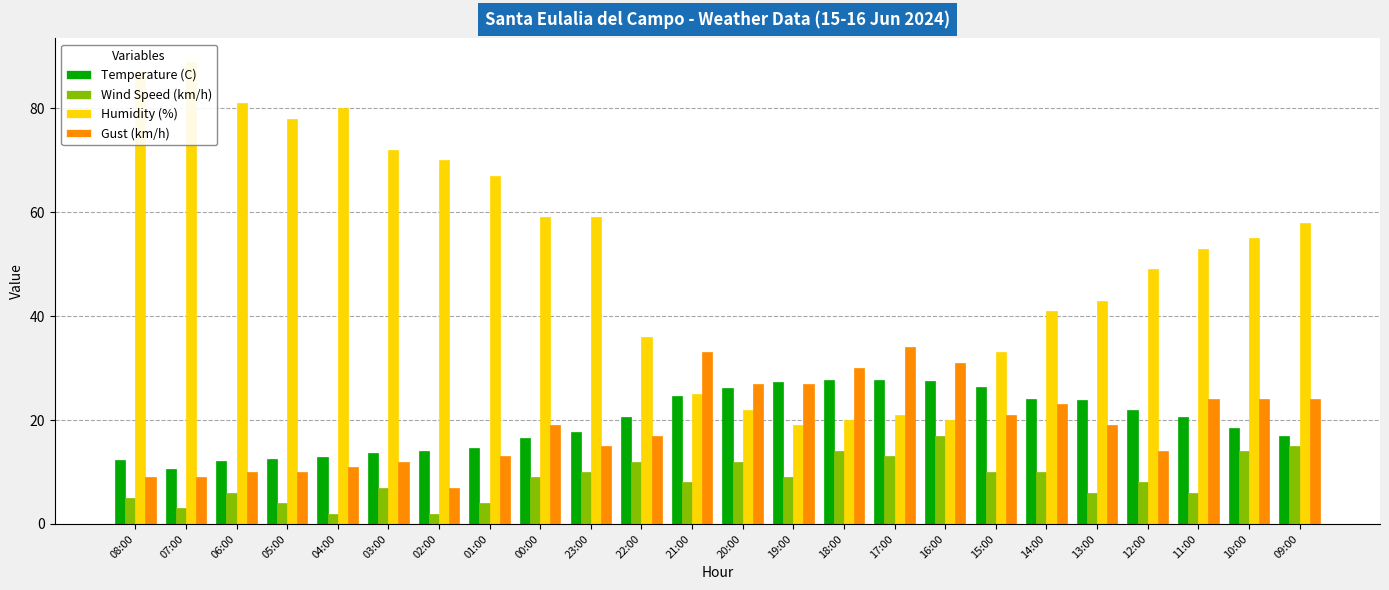

Reading right to left, extract all data points from this chart.

Temperature (C): 17.0	18.4	20.5	22.0	23.8	24.1	26.4	27.6	27.8	27.8	27.4	26.2	24.6	20.5	17.7	16.6	14.7	14.1	13.6	12.9	12.5	12.2	10.5	12.4
Wind Speed (km/h): 15.0	14.0	6.0	8.0	6.0	10.0	10.0	17.0	13.0	14.0	9.0	12.0	8.0	12.0	10.0	9.0	4.0	2.0	7.0	2.0	4.0	6.0	3.0	5.0
Humidity (%): 58.0	55.0	53.0	49.0	43.0	41.0	33.0	20.0	21.0	20.0	19.0	22.0	25.0	36.0	59.0	59.0	67.0	70.0	72.0	80.0	78.0	81.0	89.0	87.0
Gust (km/h): 24.0	24.0	24.0	14.0	19.0	23.0	21.0	31.0	34.0	30.0	27.0	27.0	33.0	17.0	15.0	19.0	13.0	7.0	12.0	11.0	10.0	10.0	9.0	9.0